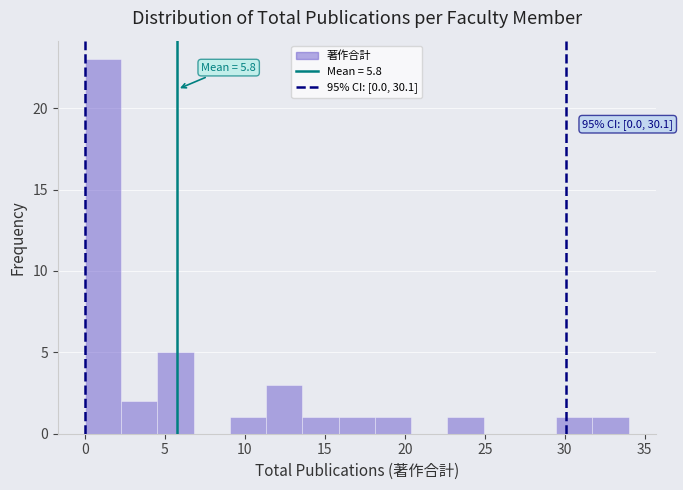

Which range on the x-axis has the tallest bar?

0.0 to 2.5